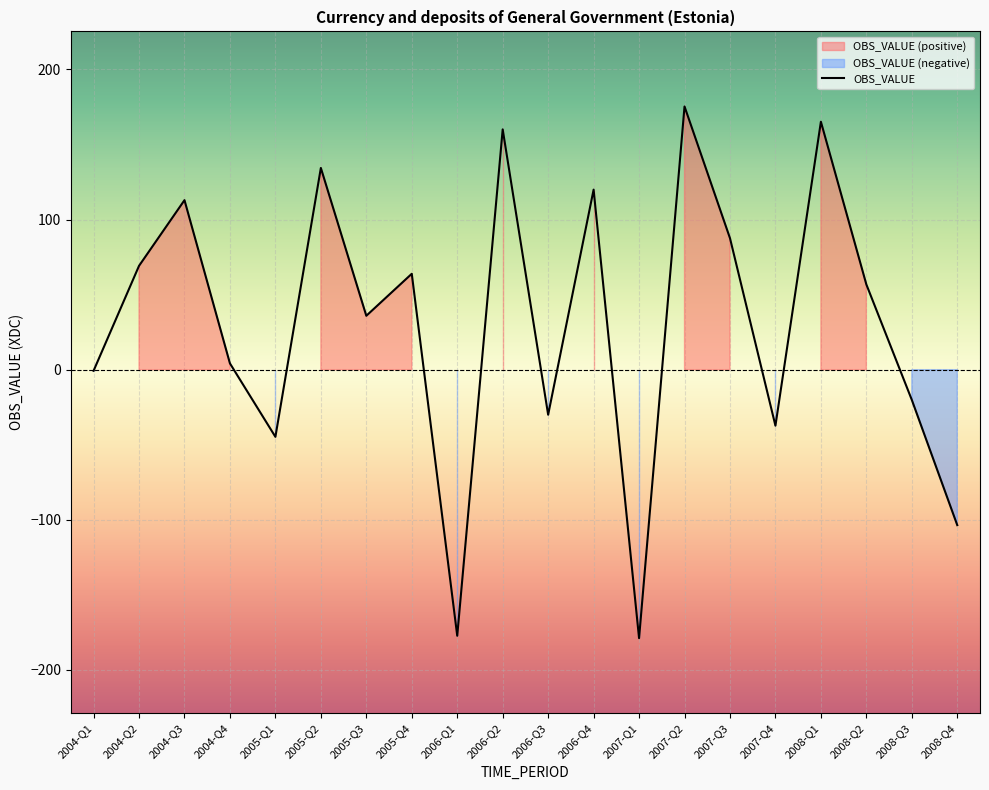

How many values are above zero?

12